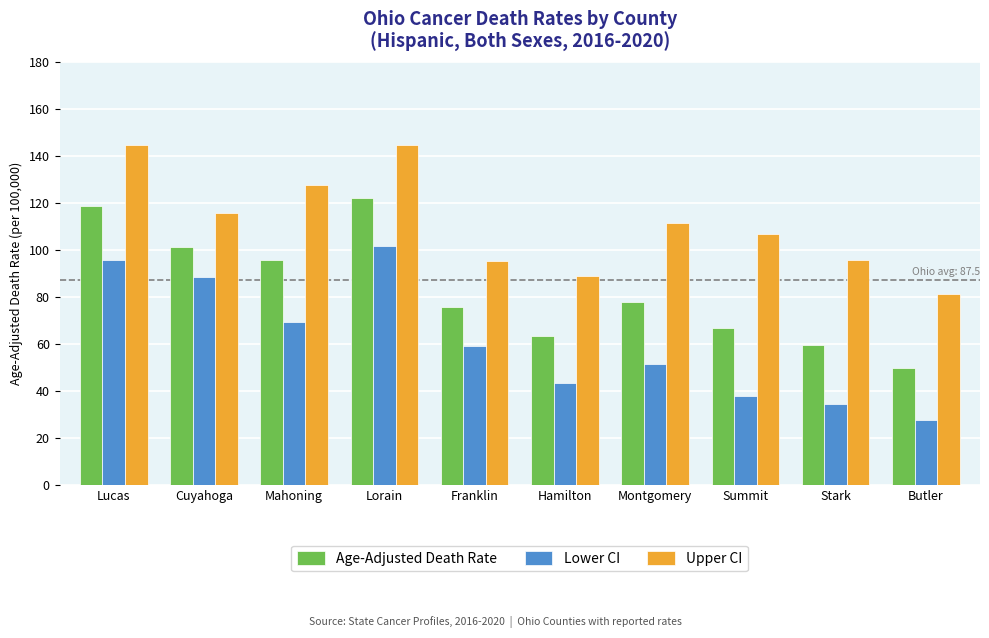

What is the maximum value shown in the chart?

144.7